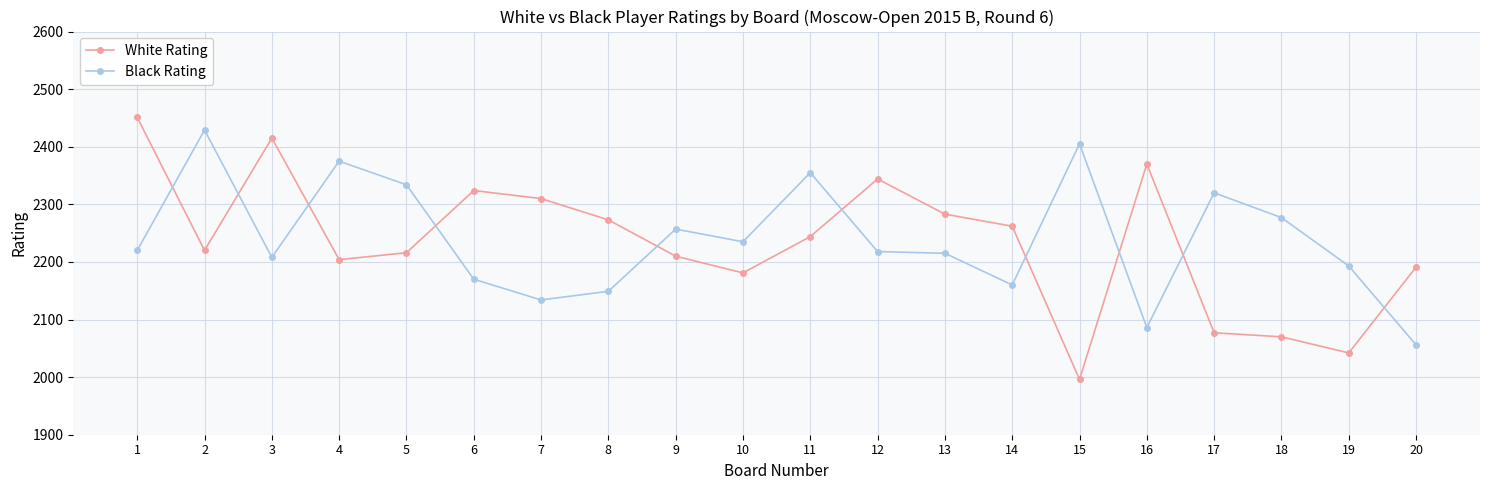

At which category does White Rating reach its first local peak?

3